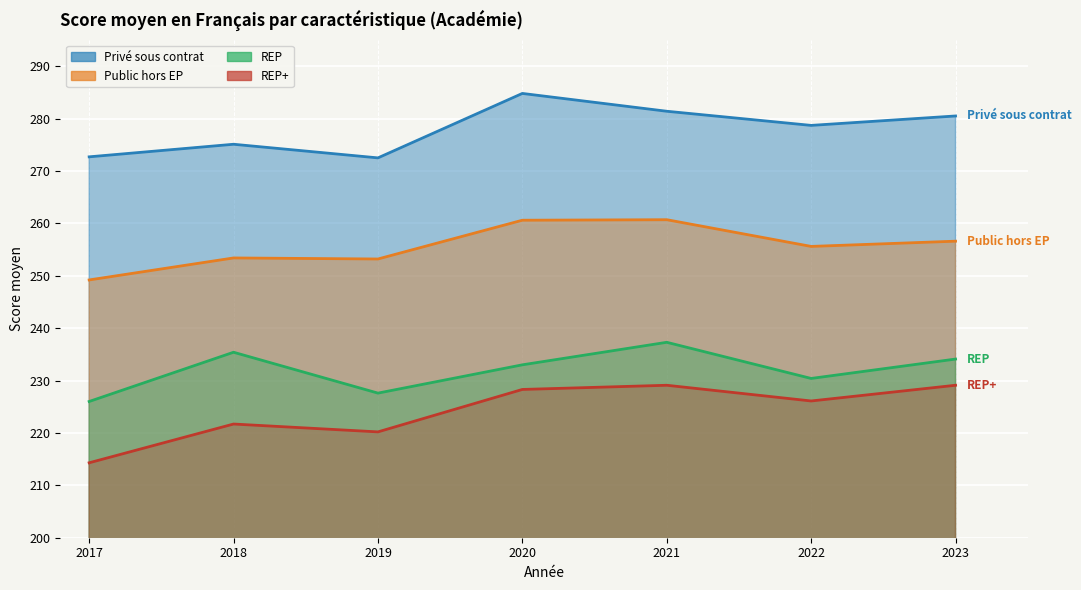

True or false: Privé sous contrat and REP+ cross at least once.

False